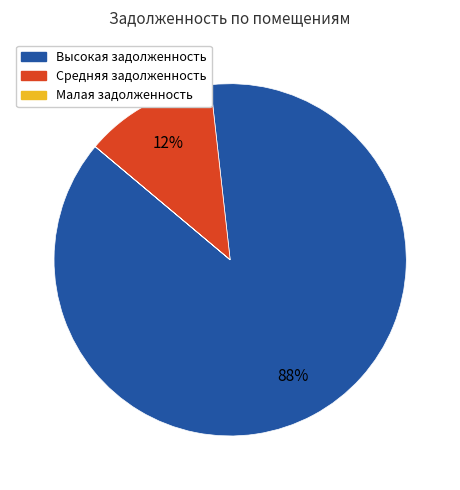

To the nearest percent, what is the average slice percentage?

33%